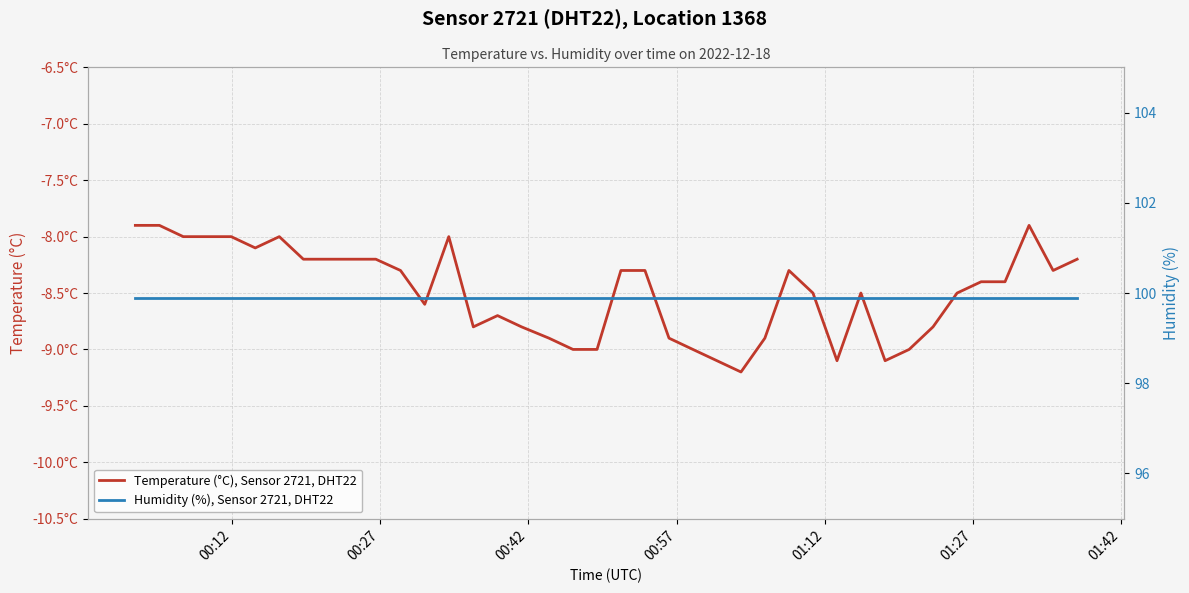

What is the sum of all Humidity (%), Sensor 2721, DHT22 values?

3996.0